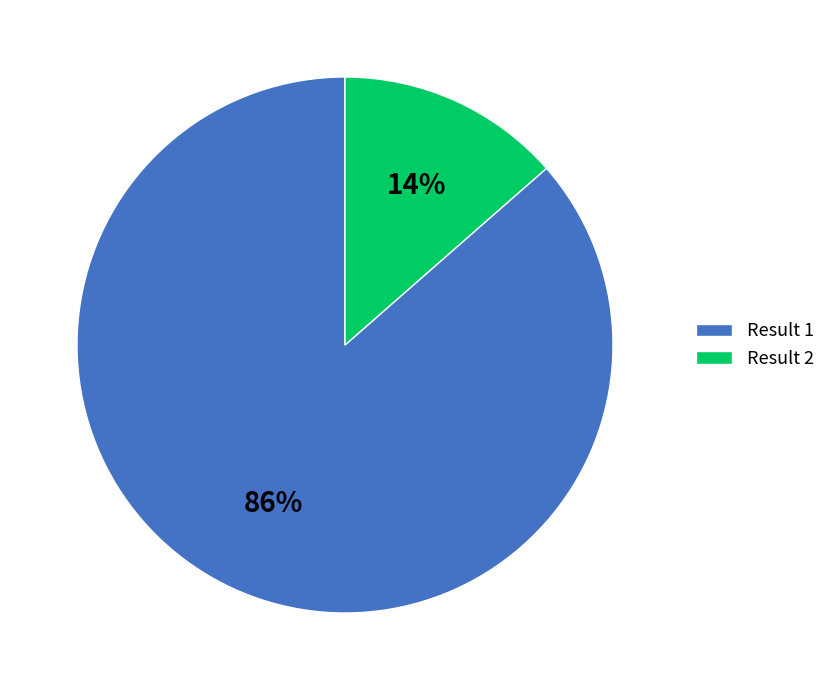

Does any single category account for the majority?

Yes